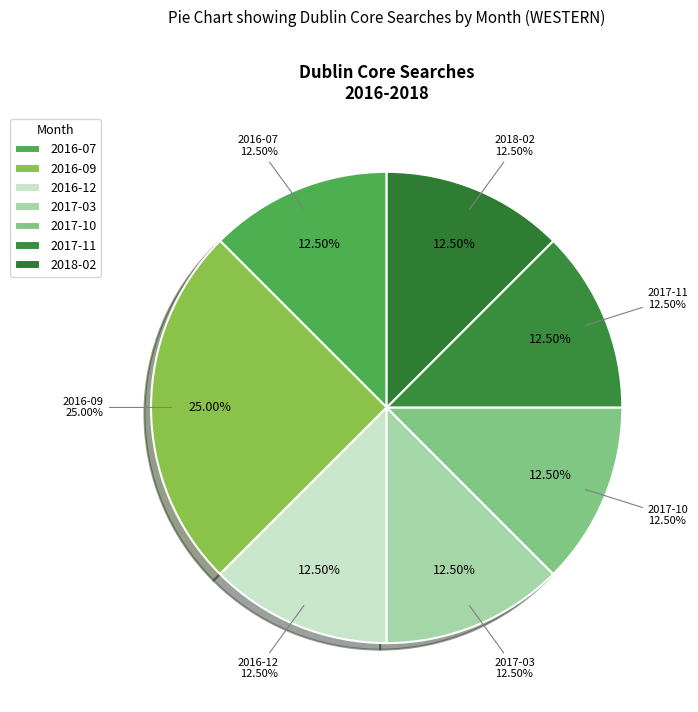

To the nearest percent, what percentage of the pie is 2016-12?

12%